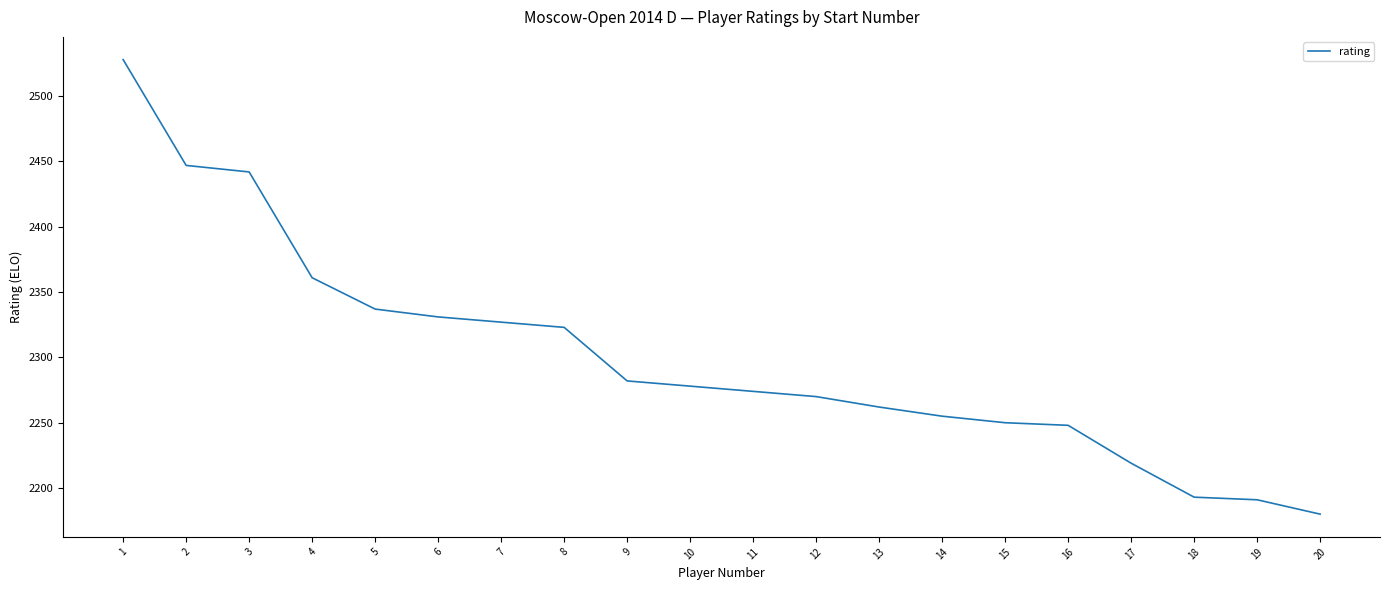

What is the change in value from 1 to 13?

-266